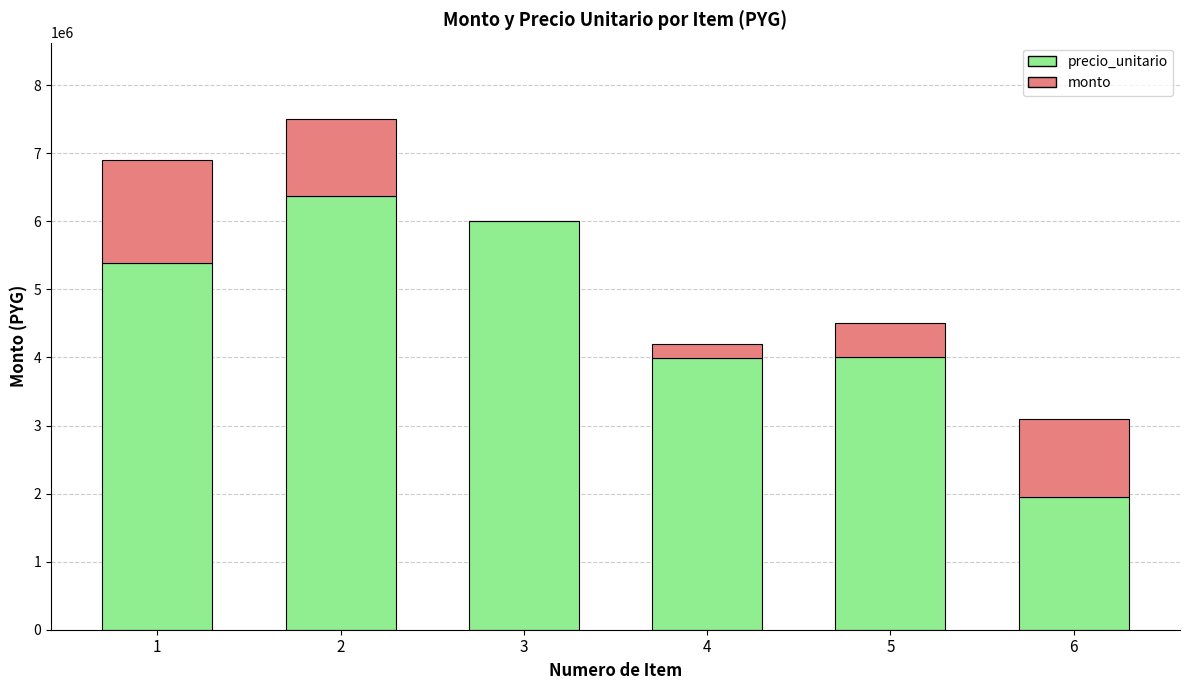

What are all the series names shown in the legend?

precio_unitario, monto